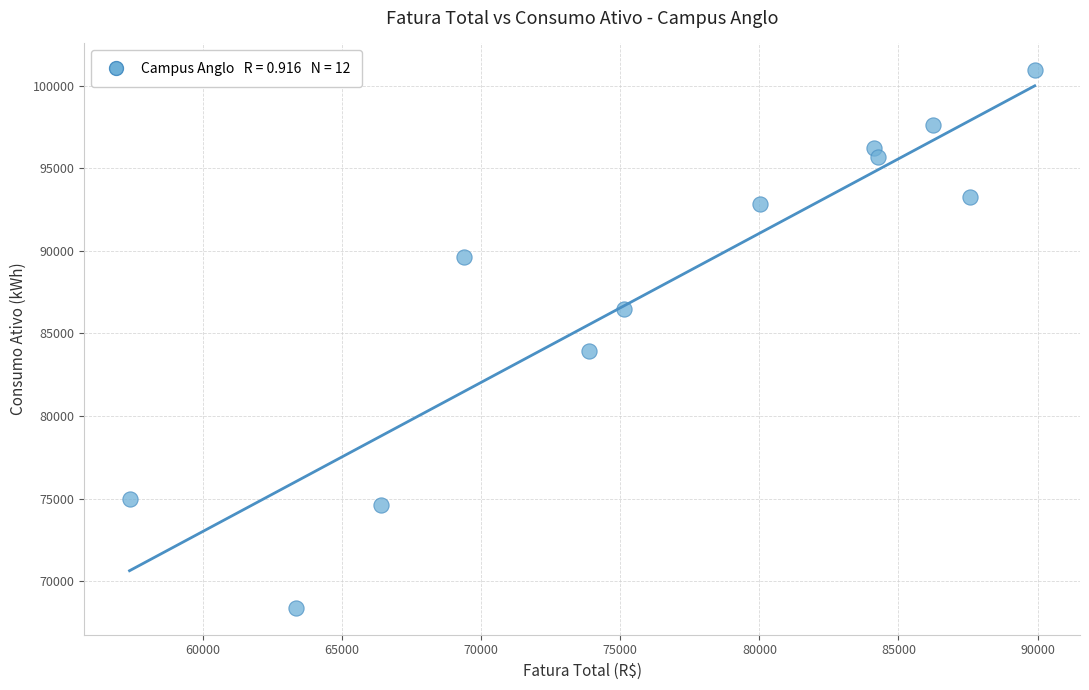

What Y value in the scatter plot is closest to 84657?

83944